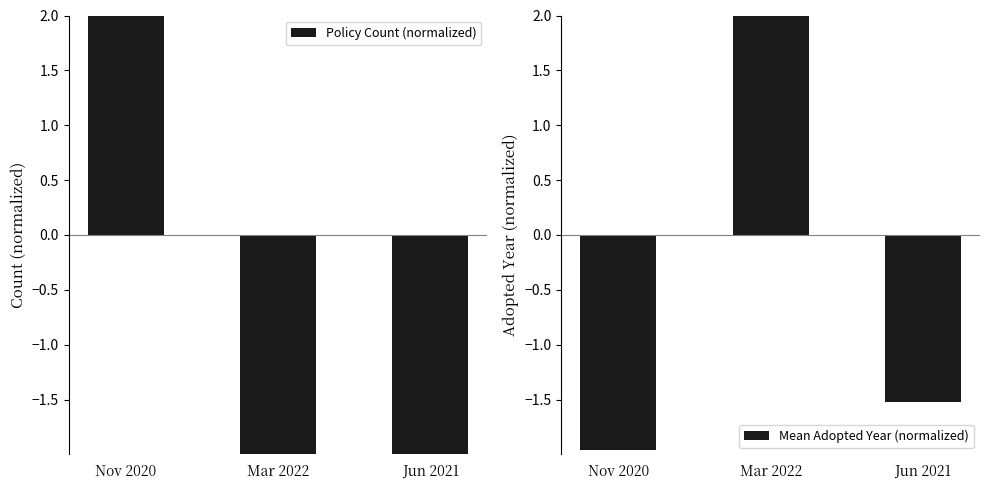

What are all the series names shown in the legend?

Policy Count (normalized), Mean Adopted Year (normalized)